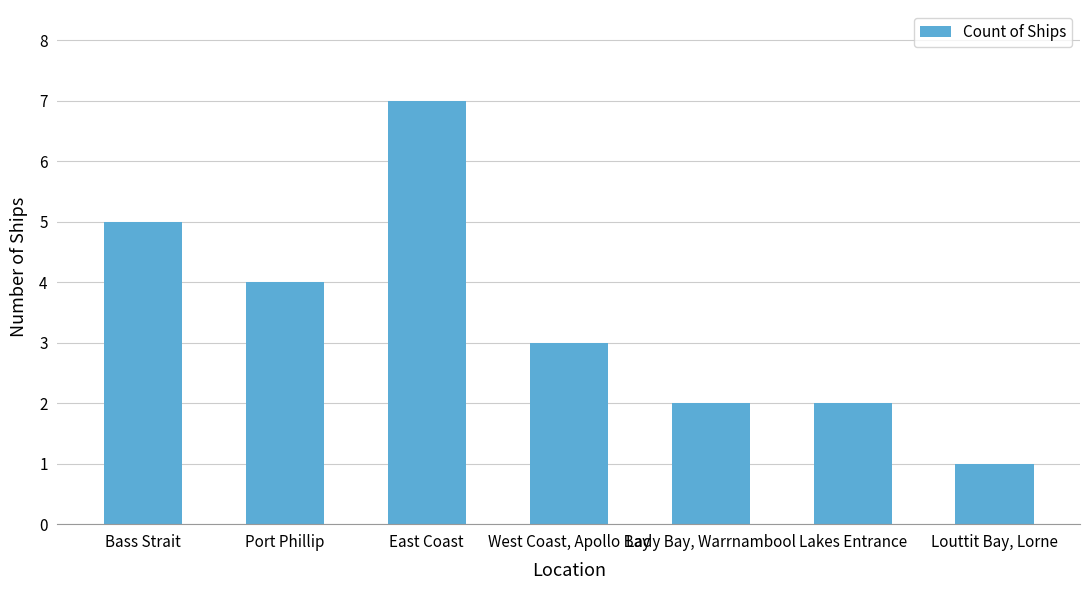

What value does the data have at East Coast?

7